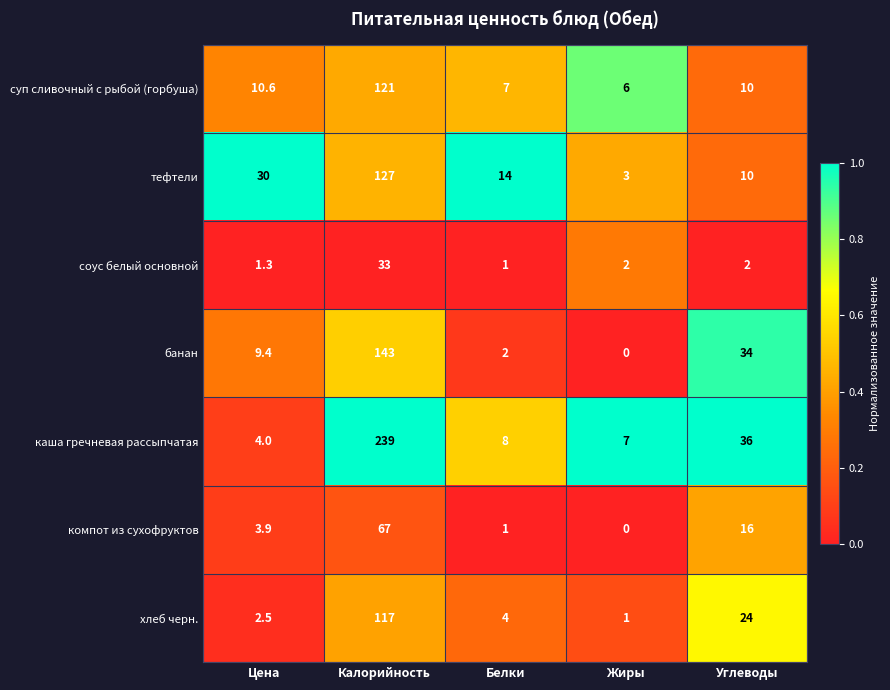

Is it true that хлеб черн. equals 1.7 at Жиры?

False